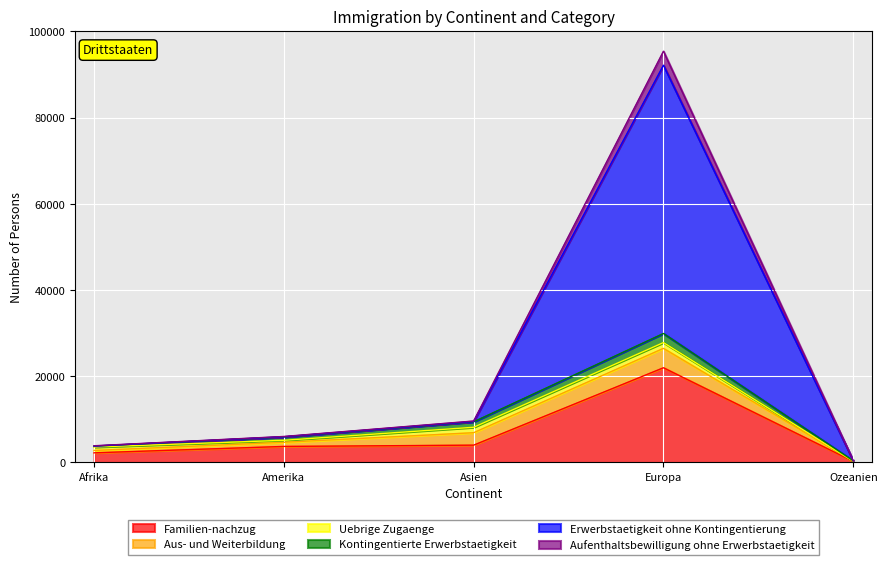

The Familien-nachzug series shows 34929 at Europa. True or false?

False